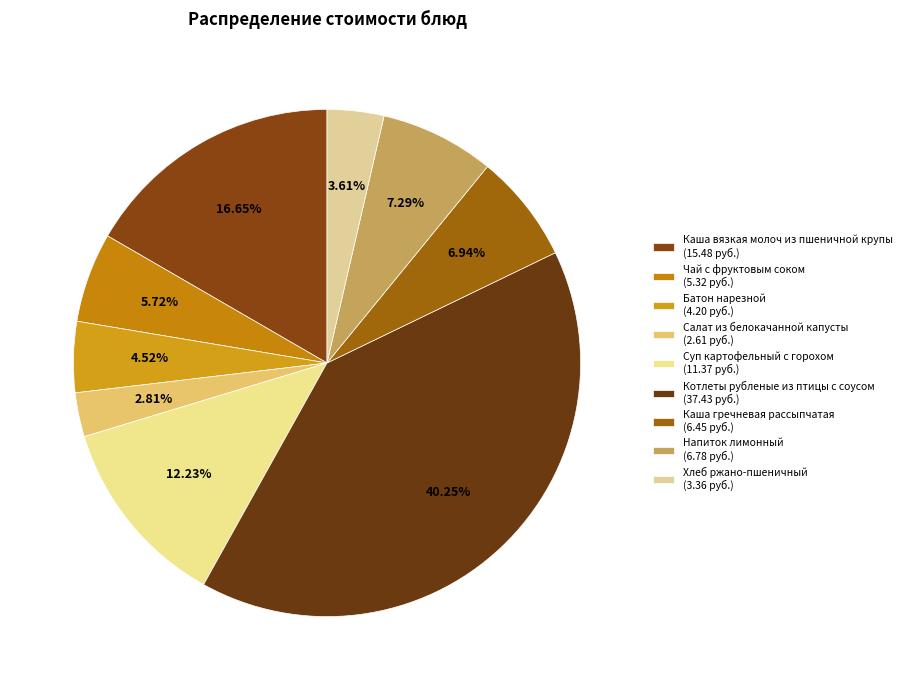

Approximately how many times larger is the value at Салат из белокачанной капусты compared to Батон нарезной?

0.6